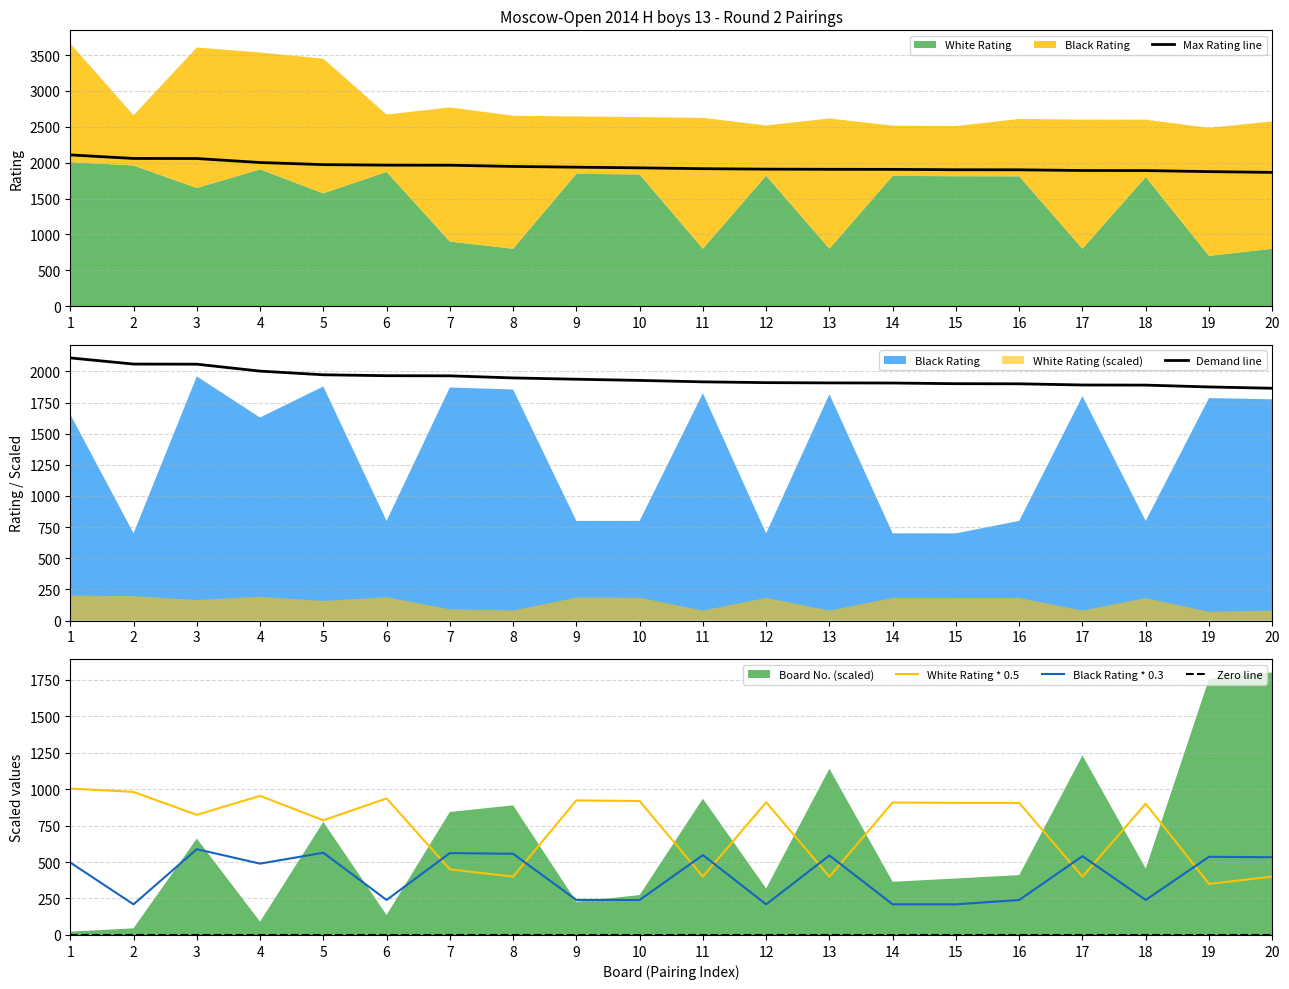

What is the sum of all Black Rating * 0.3 values?

7996.5